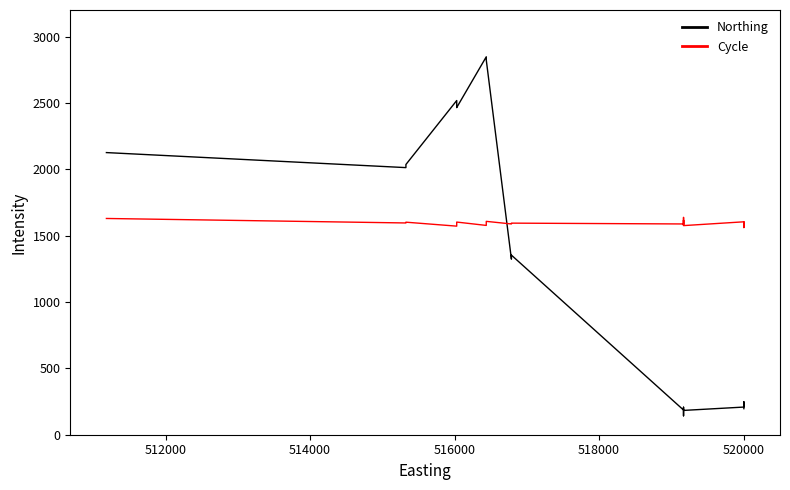

What value does the Cycle series have at 514000?

1601.4